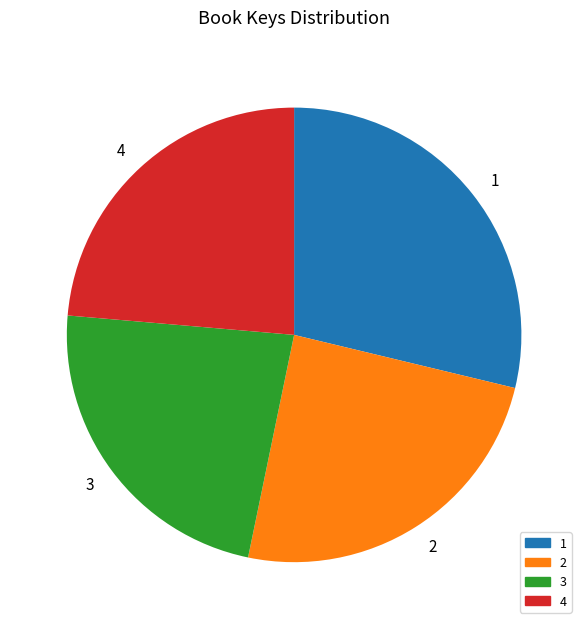

Does any single category account for the majority?

No